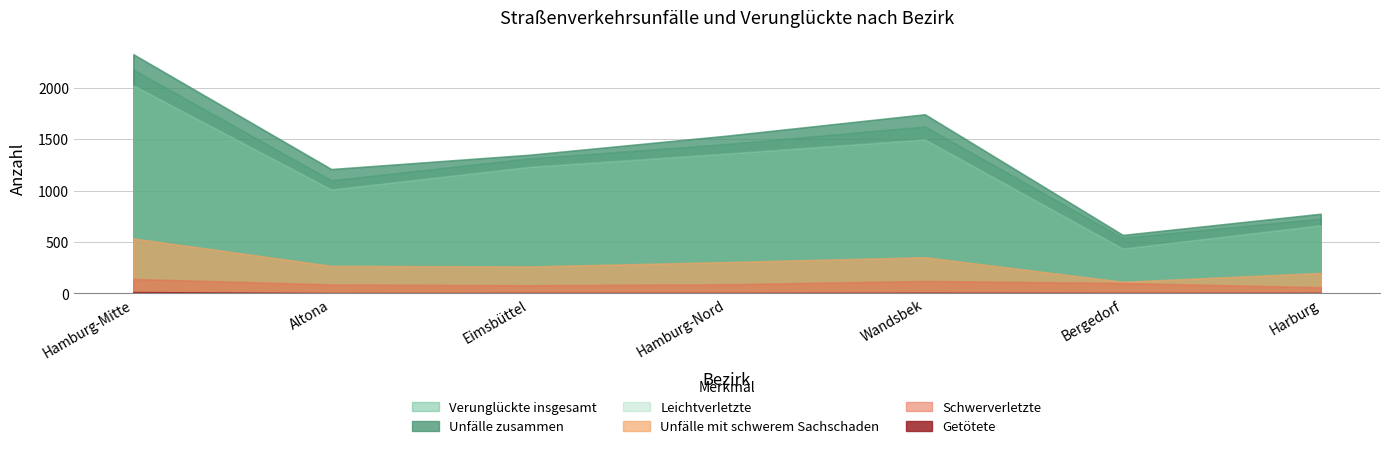

How many Unfälle zusammen values are between 775 and 1743?

5